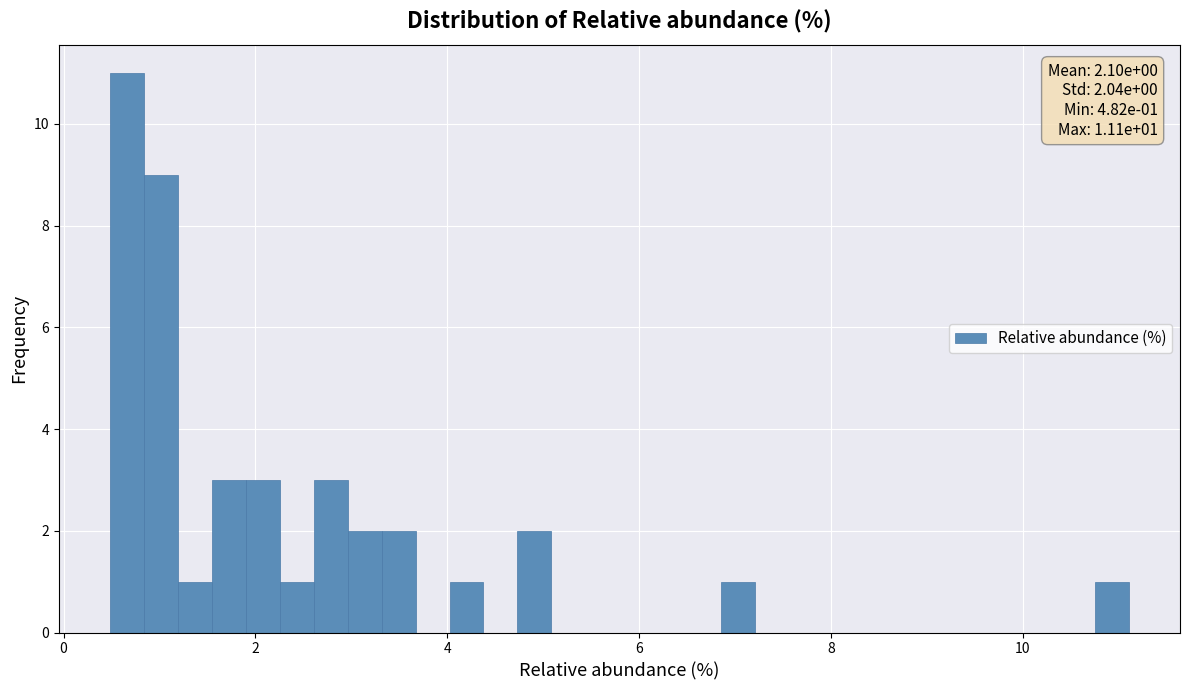

Around what value on the x-axis is the tallest bar? Give the approximate position of its centre, as read against the axis.

0.6